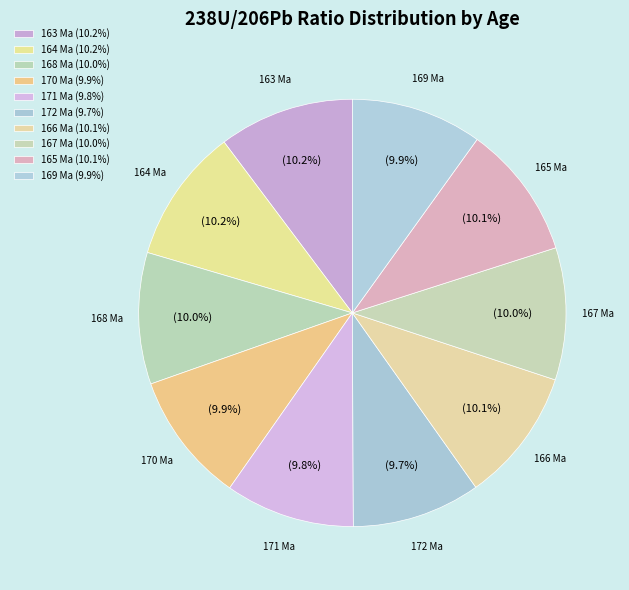

Does any single category account for the majority?

No